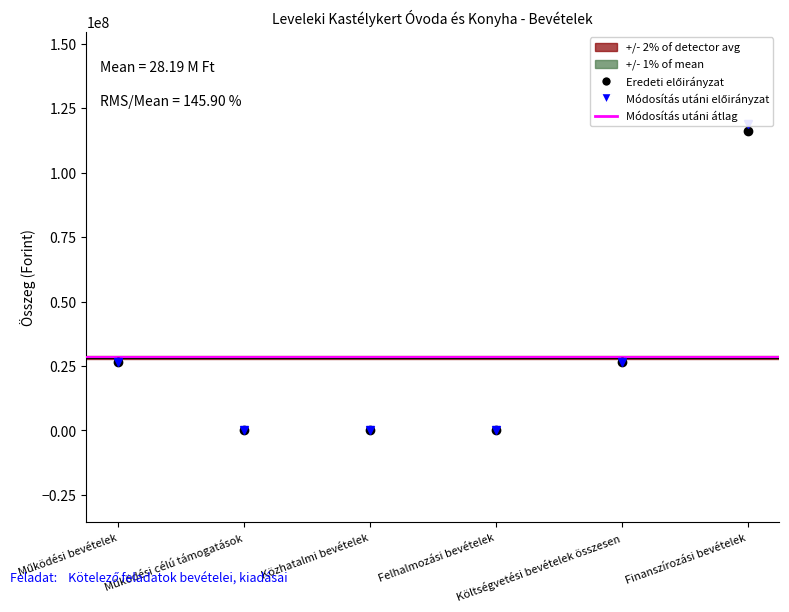

How many data points in Eredeti előirányzat are less than 26429300?

3